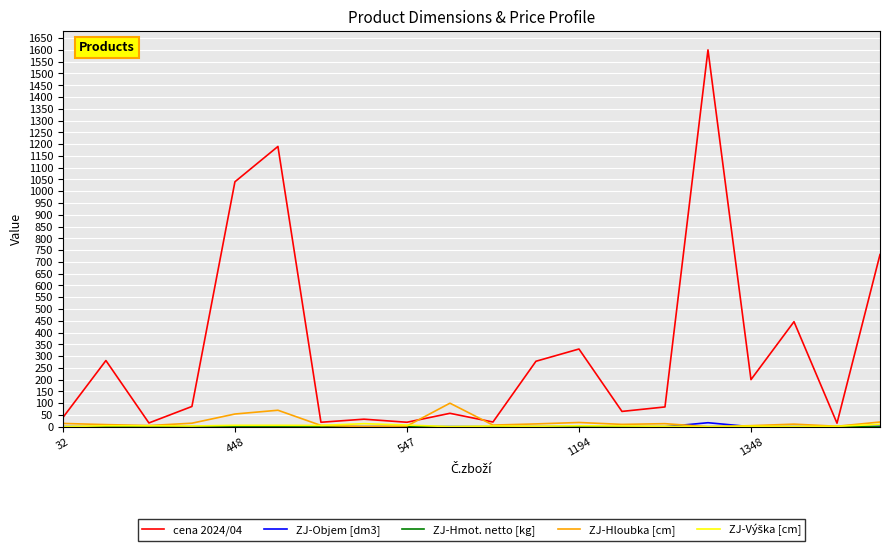

Which series has the largest total across all categories?

cena 2024/04